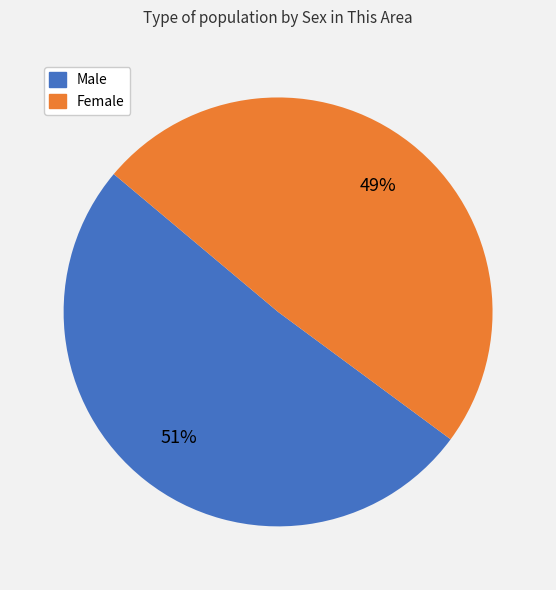

To the nearest percent, what is the difference between the Male and Female slice percentages?

2%